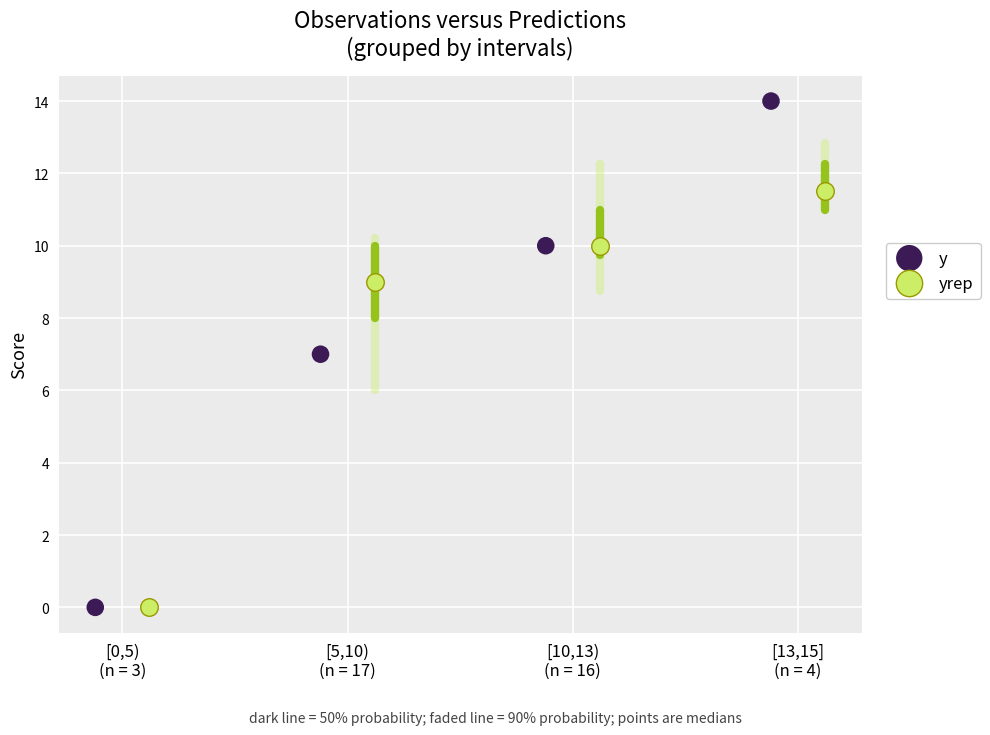

Which series reaches the maximum Y coordinate?

y